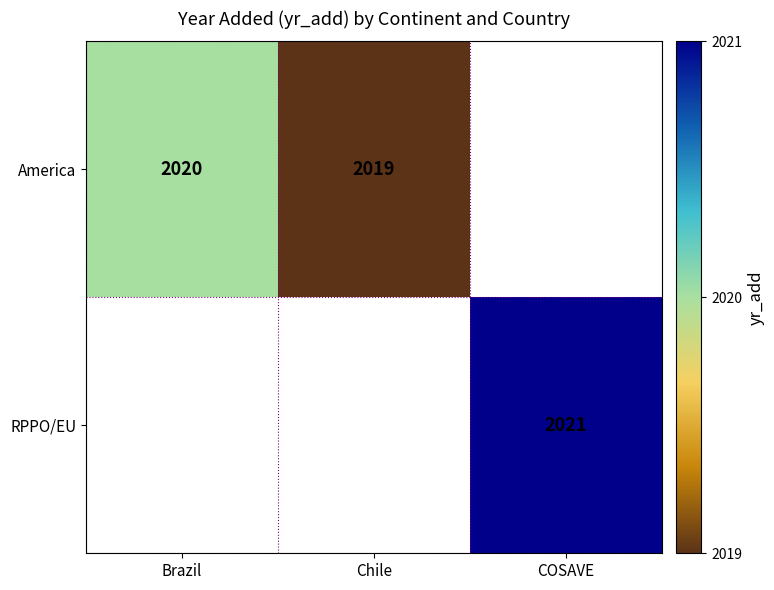

Which has a higher value, Brazil or COSAVE?

COSAVE